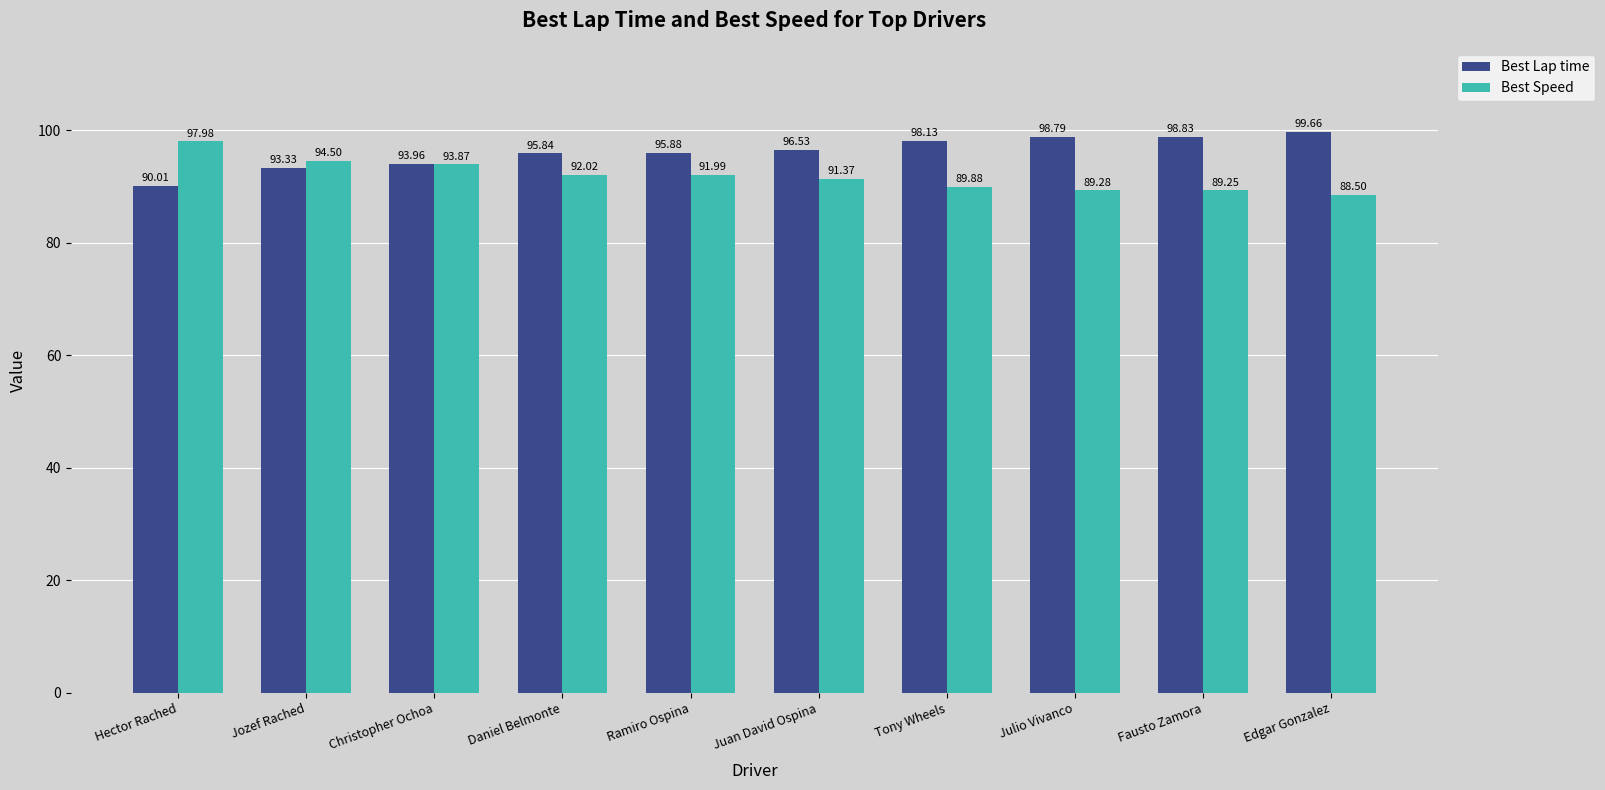

How many data points in Best Speed are above 91?

6